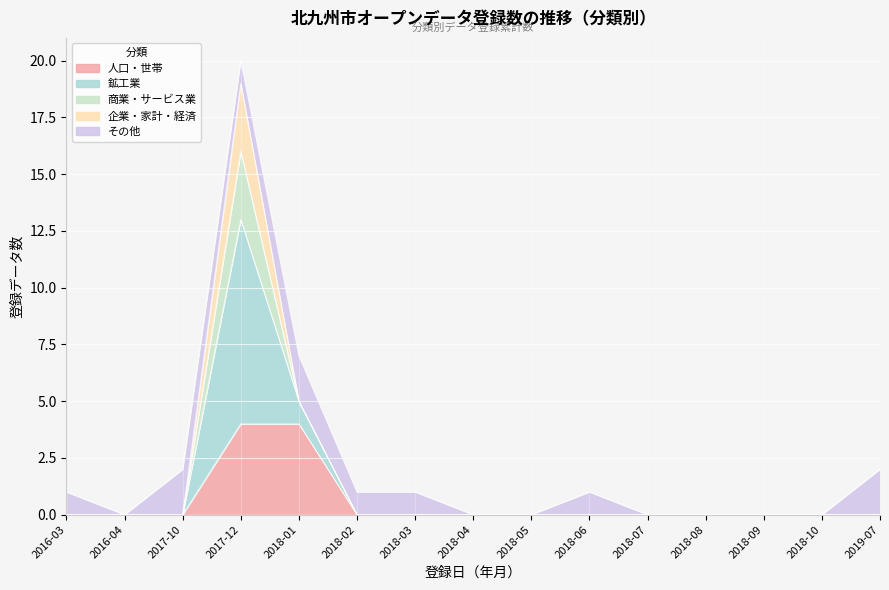

Is it true that その他 equals 2 at 2018-09?

False